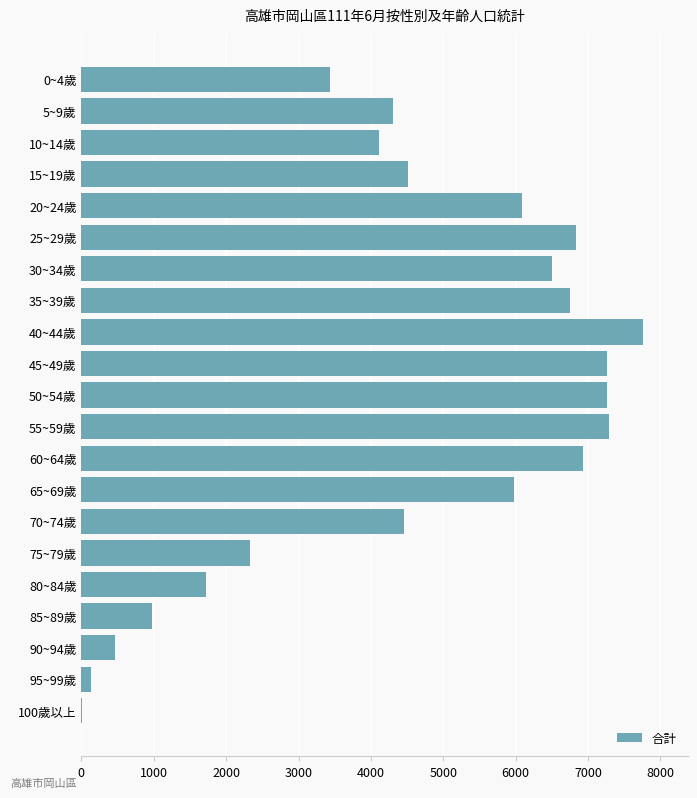

Is it true that the value at 20~24歲 is 8493?

False